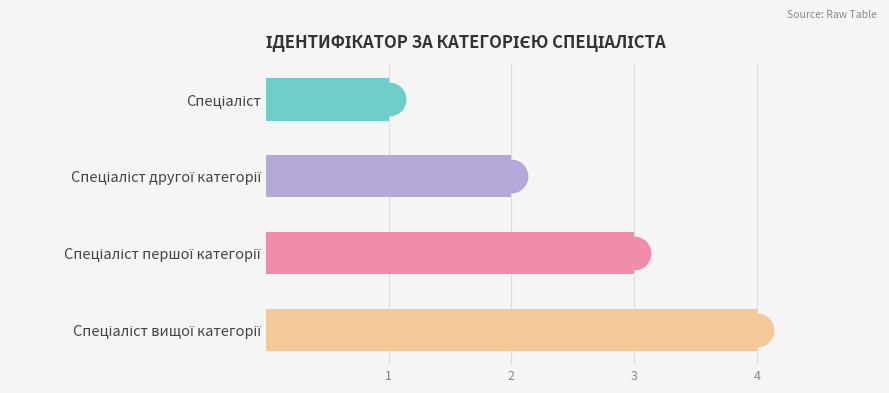

Which has a higher value, Спеціаліст or Спеціаліст другої категорії?

Спеціаліст другої категорії